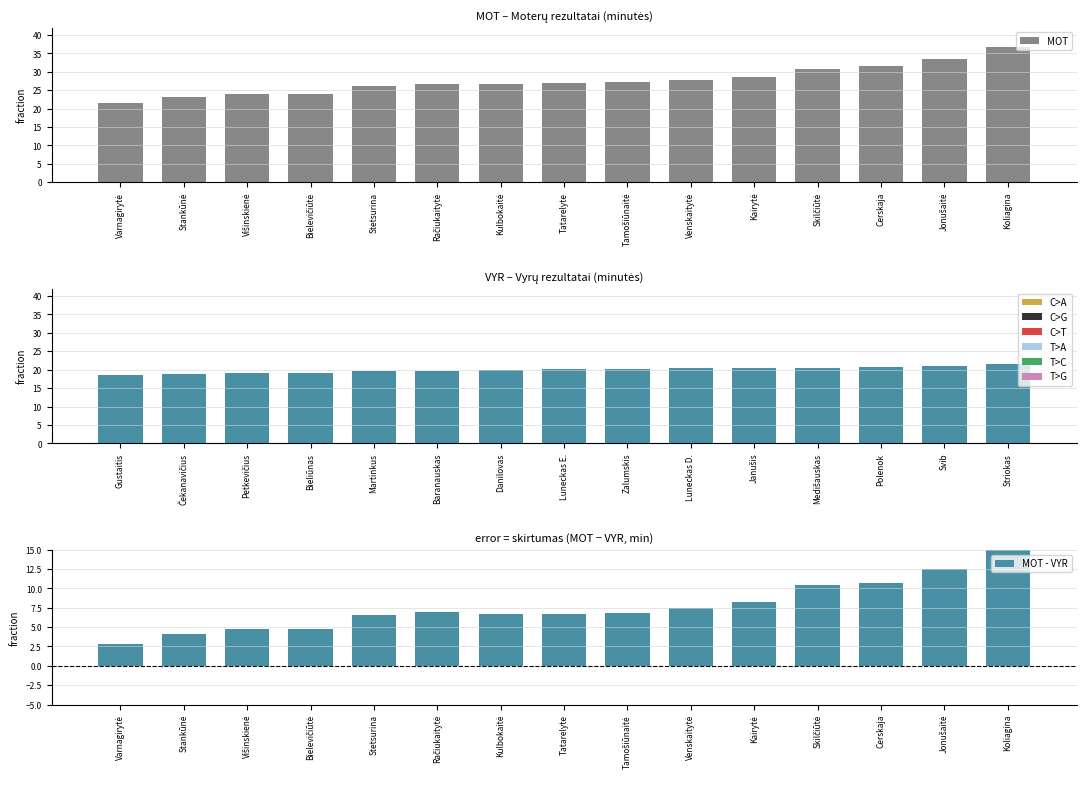

At how many categories does at least one series exceed 14?

15